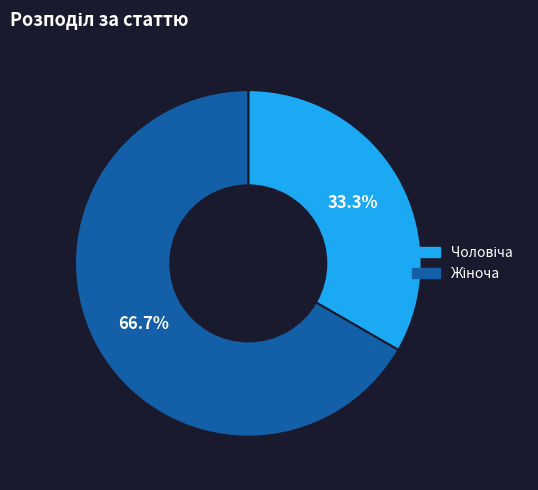

Is there a majority slice in this chart?

Yes